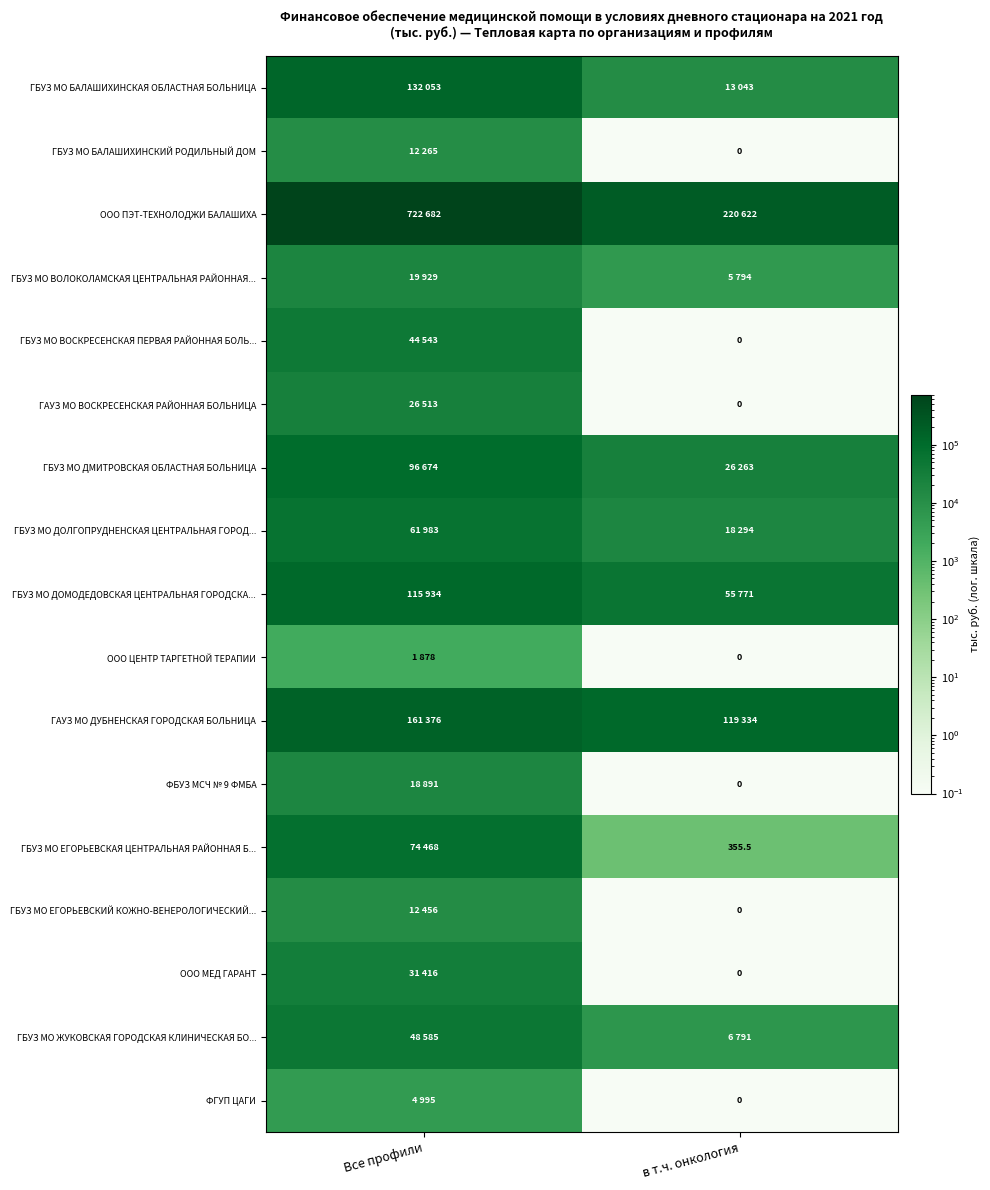

Which category has the lowest value in the ГБУЗ МО ЕГОРЬЕВСКАЯ ЦЕНТРАЛЬНАЯ РАЙОННАЯ Б... series?

в т.ч. онкология